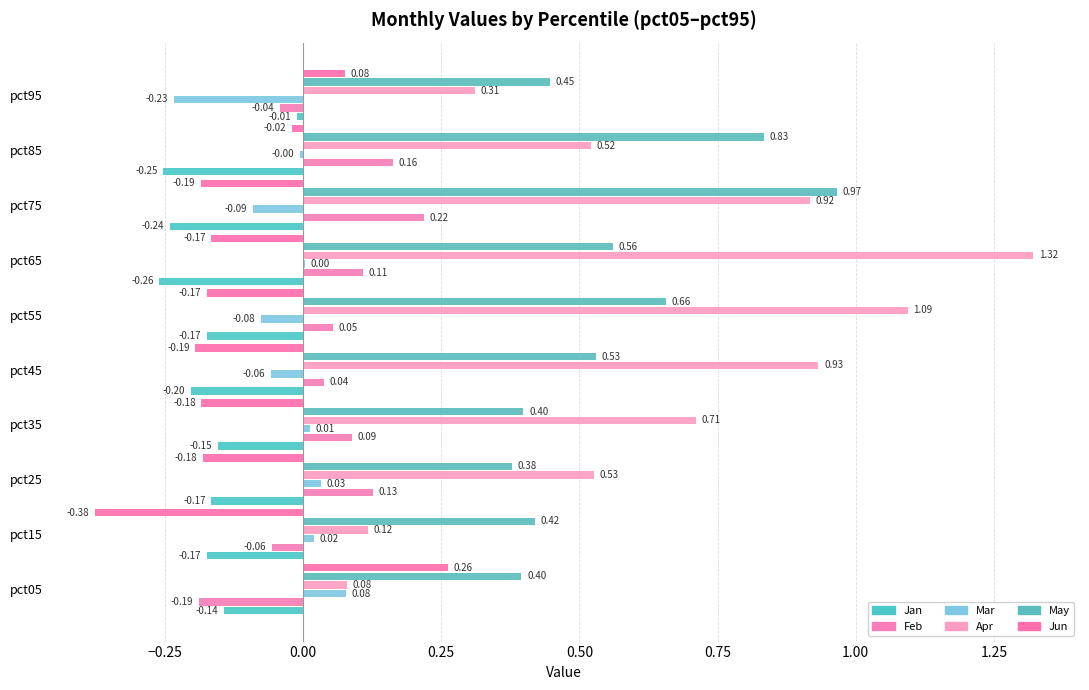

How many distinct data groups are displayed?

6